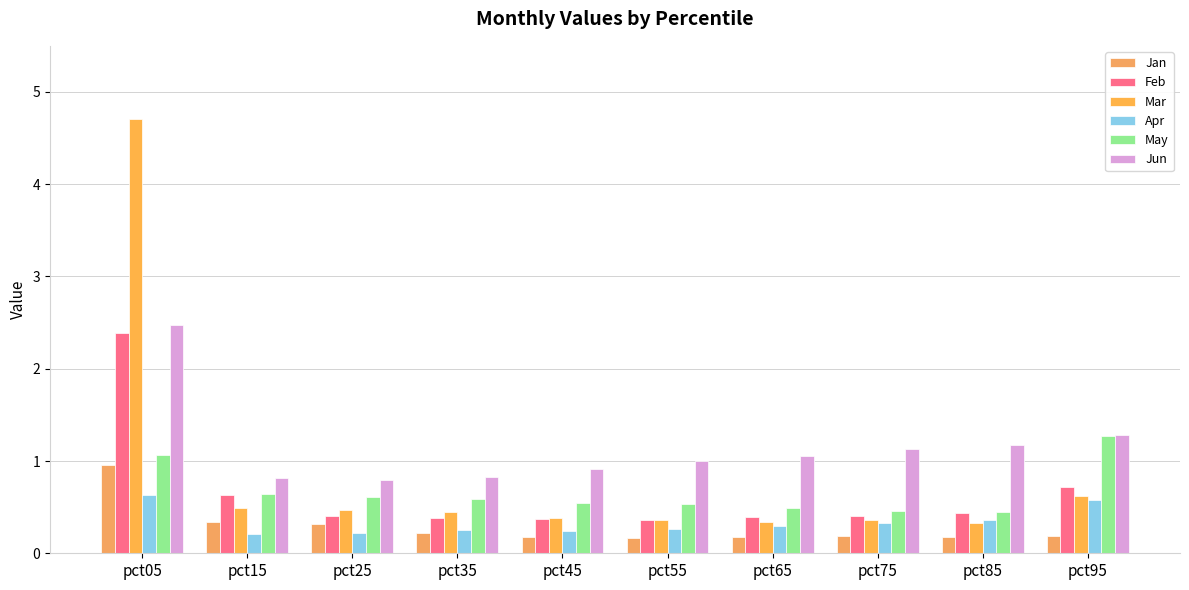

What is the minimum value for Apr?

0.2